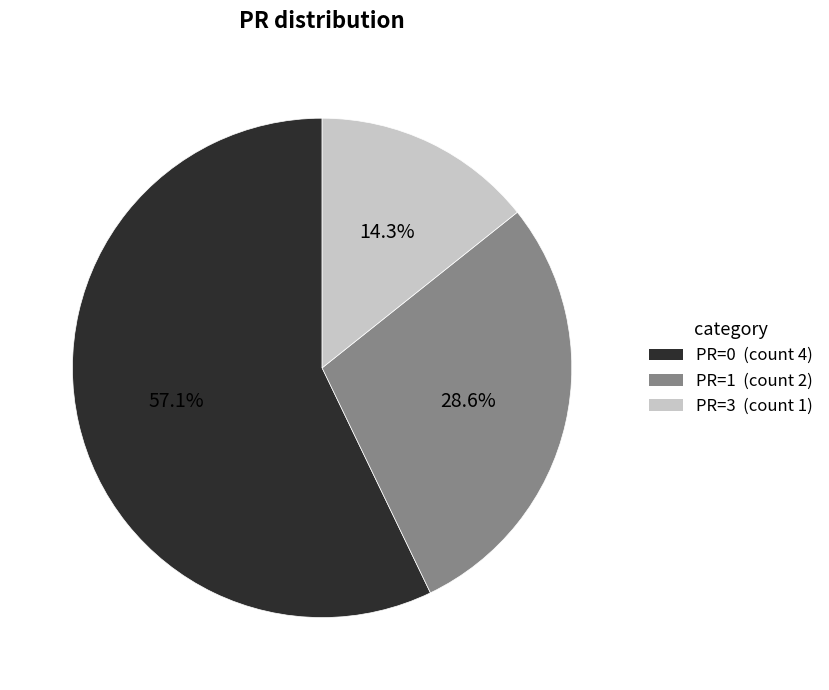

Which has a higher value, PR=1 (count 2) or PR=3 (count 1)?

PR=1 (count 2)